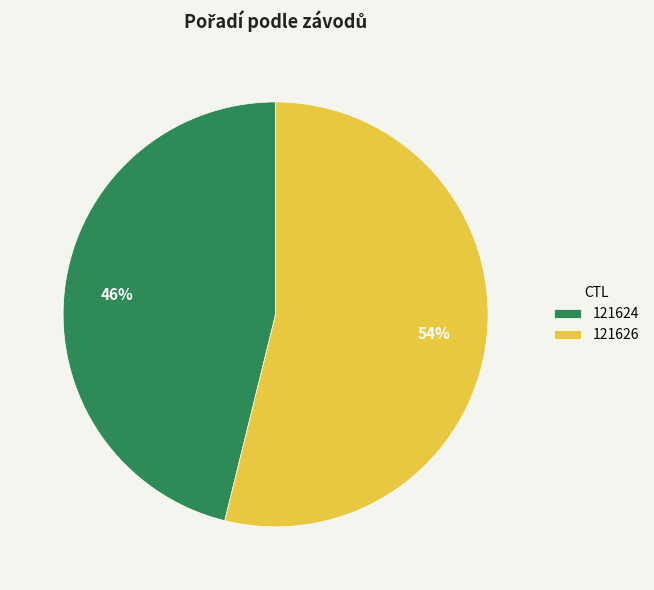

How many slices are in this pie chart?

2